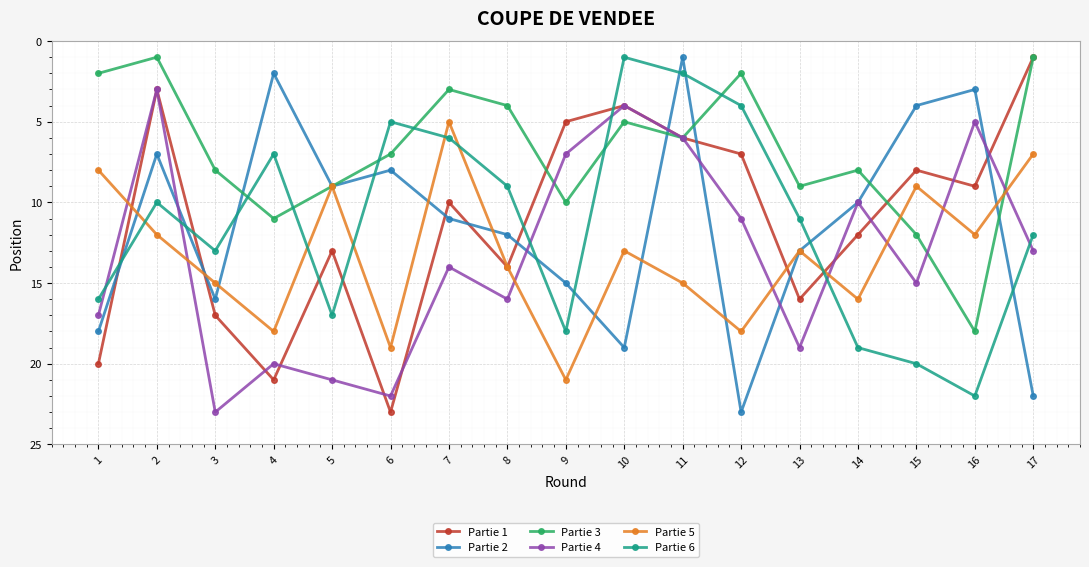

How many interior local peaks does the Partie 2 series have?

4